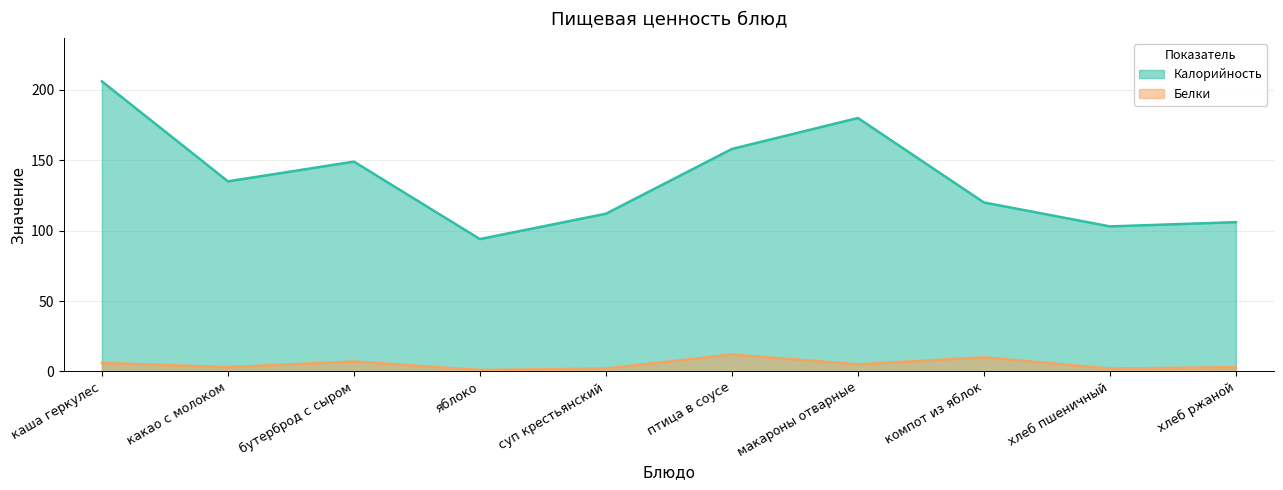

At which category is the sum across all series the highest?

каша геркулес